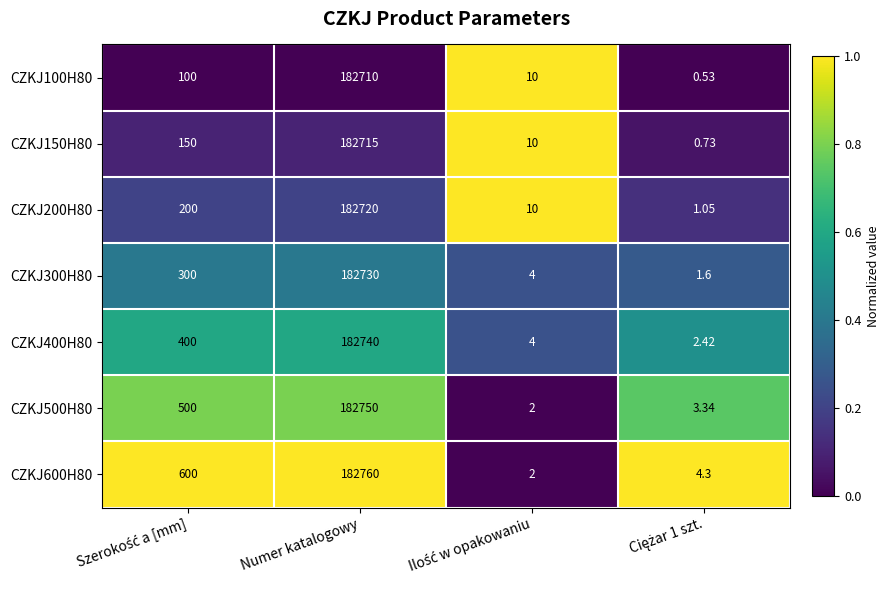

At which label does CZKJ600H80 reach its peak?

Numer katalogowy